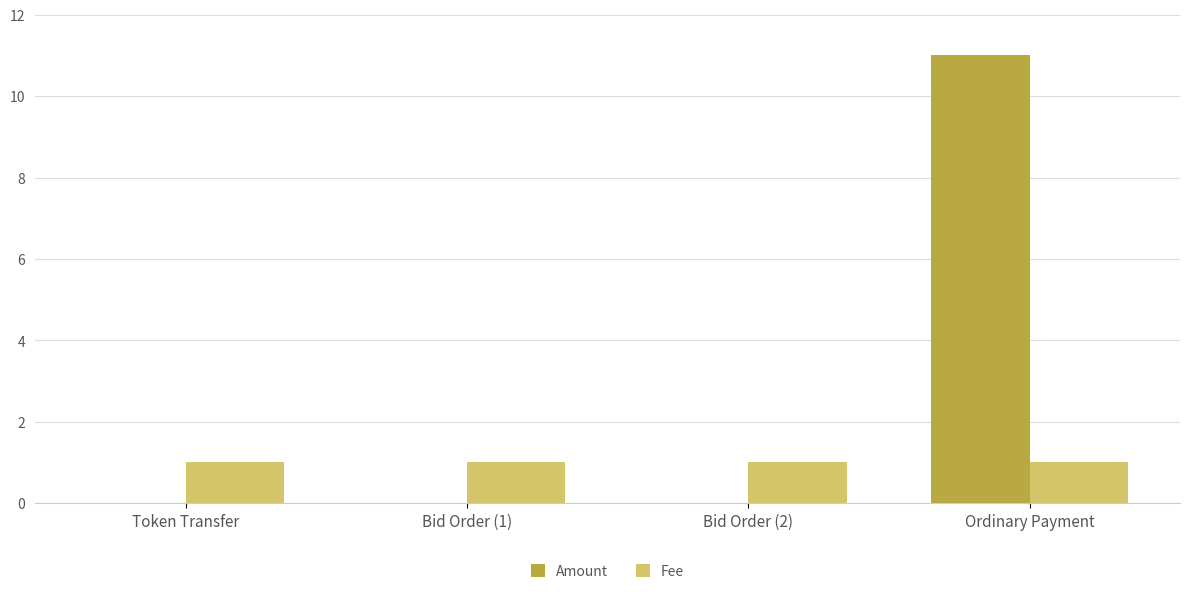

Is the value of Fee at Ordinary Payment greater than the value of Amount at Bid Order (1)?

Yes